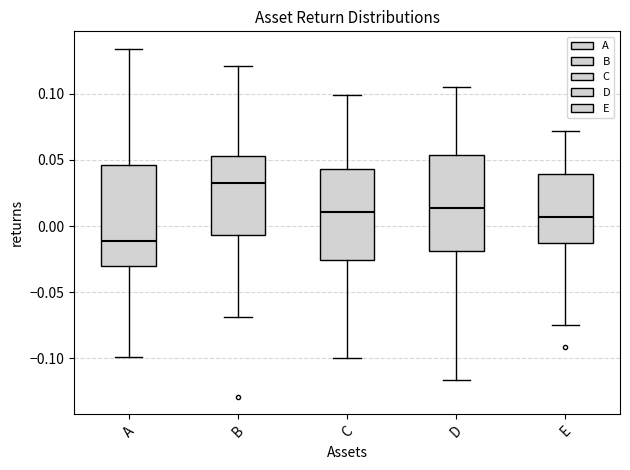

Reading left to right, read every box against the y-axis: the position of its median line, the range the box covers, and the ends of its whiskers. The values are not printed on the chart, so give them approximately, as read against the axis.

A: median -0.010, box -0.030 to 0.045, whiskers -0.100 to 0.135
B: median 0.035, box -0.005 to 0.055, whiskers -0.070 to 0.120
C: median 0.010, box -0.025 to 0.045, whiskers -0.100 to 0.100
D: median 0.015, box -0.020 to 0.055, whiskers -0.115 to 0.105
E: median 0.005, box -0.015 to 0.040, whiskers -0.075 to 0.070